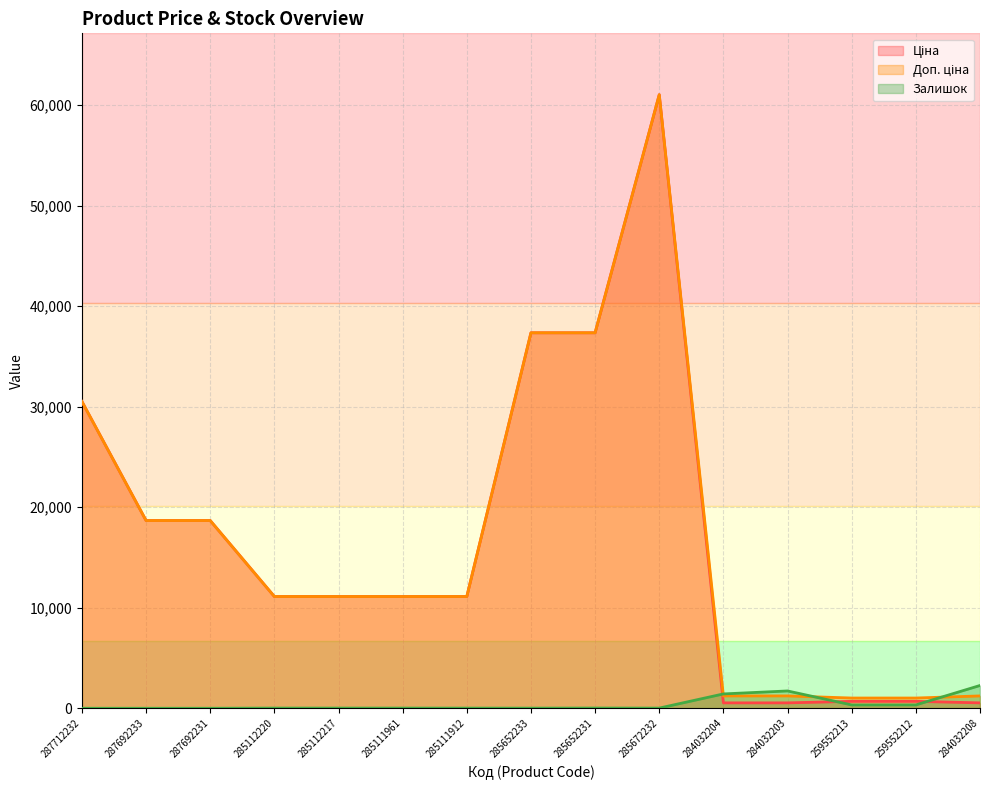

Reading left to right, transcribe all the data shown in this chart.

Ціна: 30512.3	18671.5	18671.5	11113.6	11113.6	11113.6	11113.6	37343.0	37343.0	61024.7	535.4	535.4	689.1	689.1	535.4
Доп. ціна: 30512.3	18671.5	18671.5	11113.6	11113.6	11113.6	11113.6	37343.0	37343.0	61024.7	1227.2	1227.2	1017.8	1017.8	1227.2
Залишок: 0.0	0.0	0.0	17.0	17.0	16.0	14.0	12.0	21.0	16.0	1426.0	1721.0	330.0	333.0	2265.0